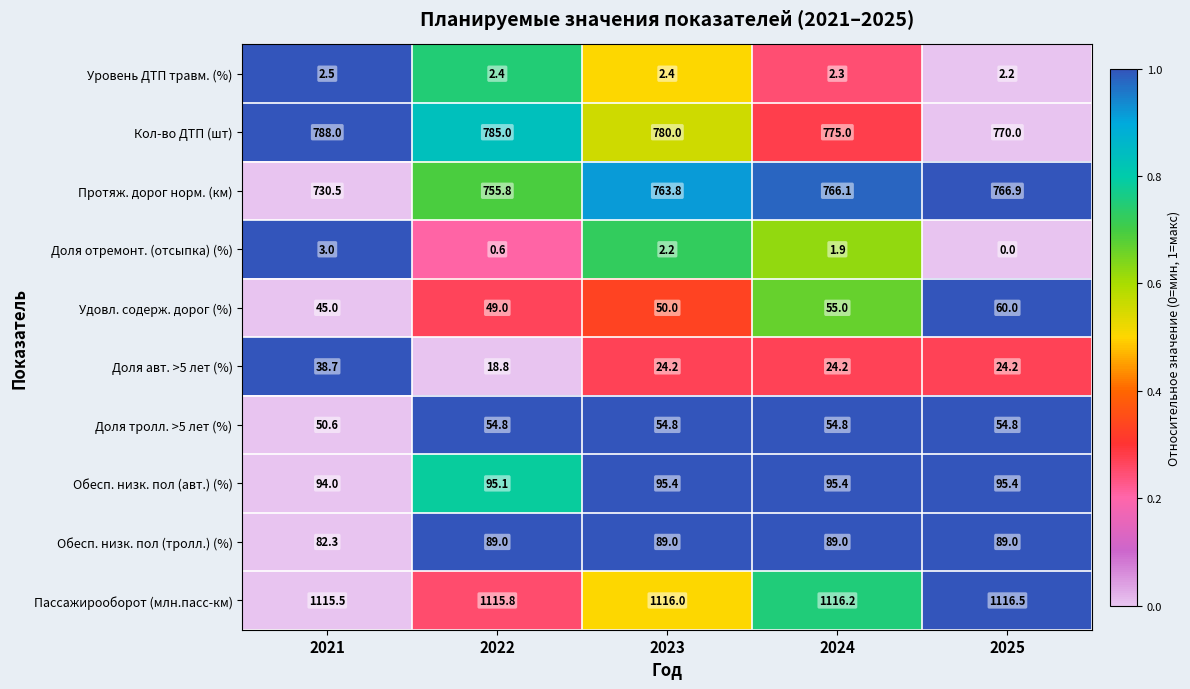

Is it true that Кол-во ДТП (шт) equals 241.7 at 2022?

False